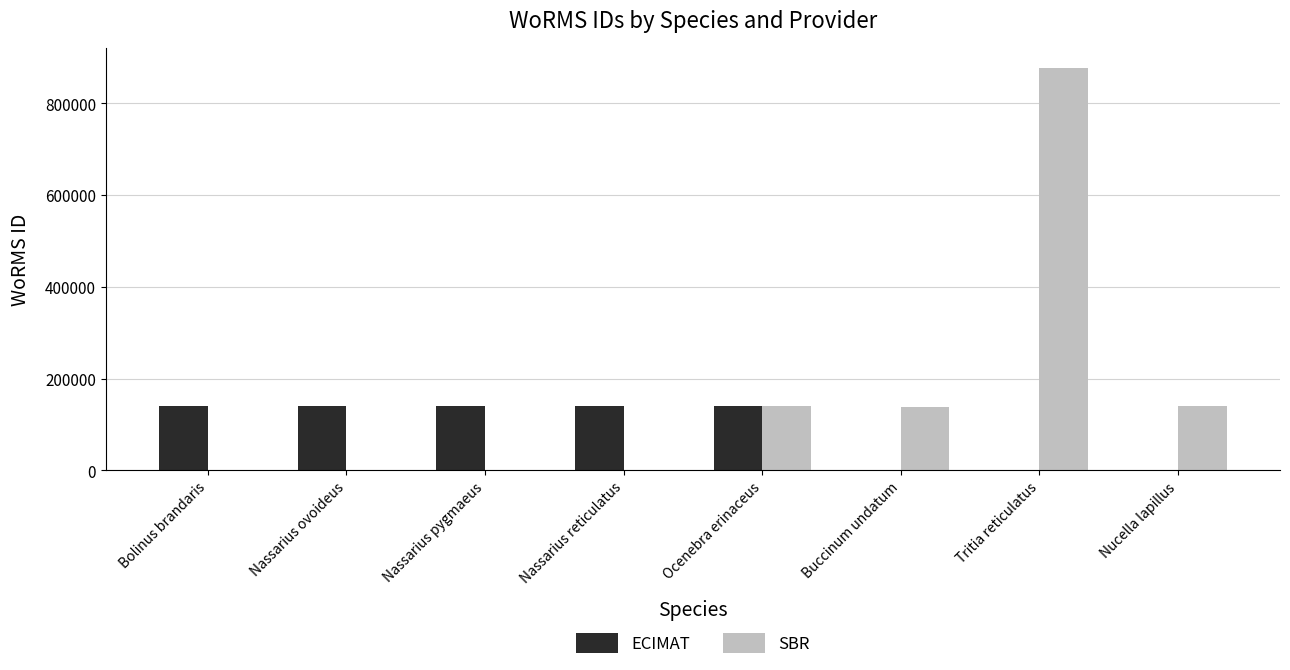

At which category is the sum across all series the highest?

Tritia reticulatus